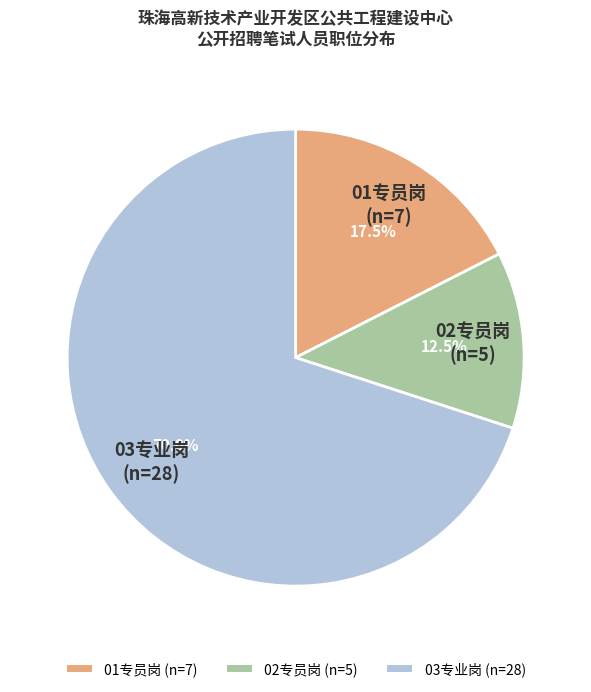

What is the ratio of the value at 03专业岗 to the value at 02专员岗?

5.6